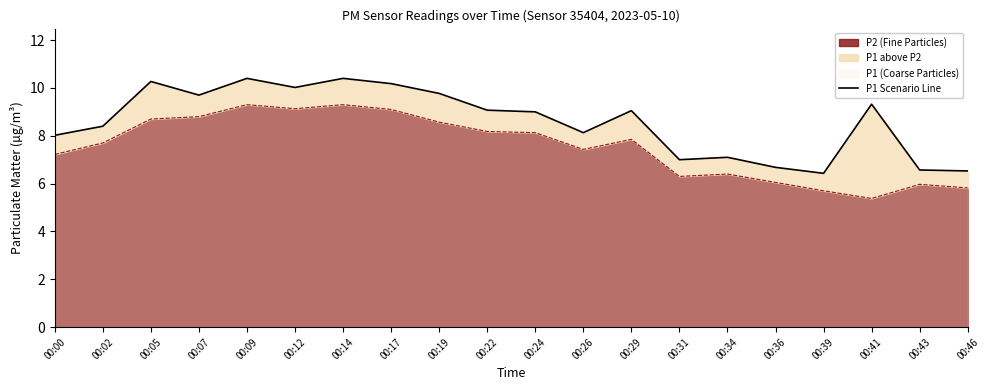

How many points are higher than both their immediate neighbors (excluding endpoints)?

6